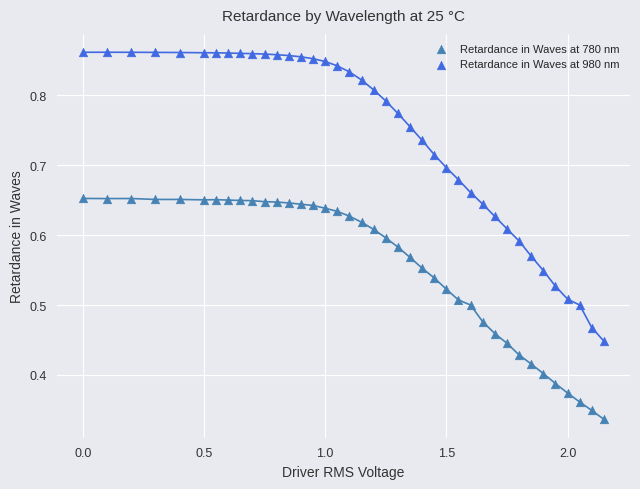

Which series reaches the minimum Y coordinate?

Retardance in Waves at 780 nm